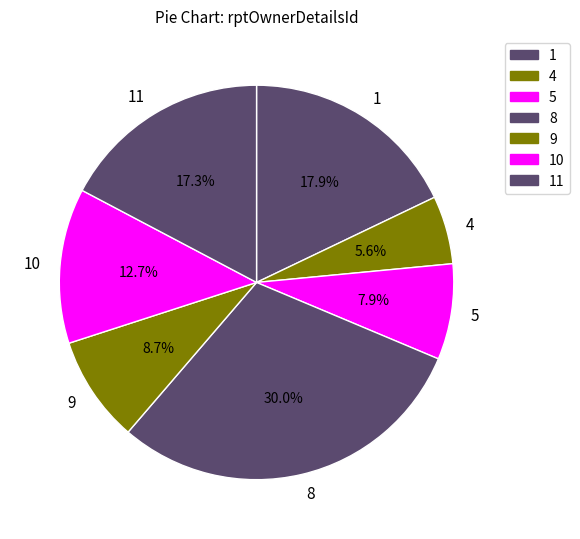

To the nearest percent, what is the difference between the 10 and 1 slice percentages?

5%